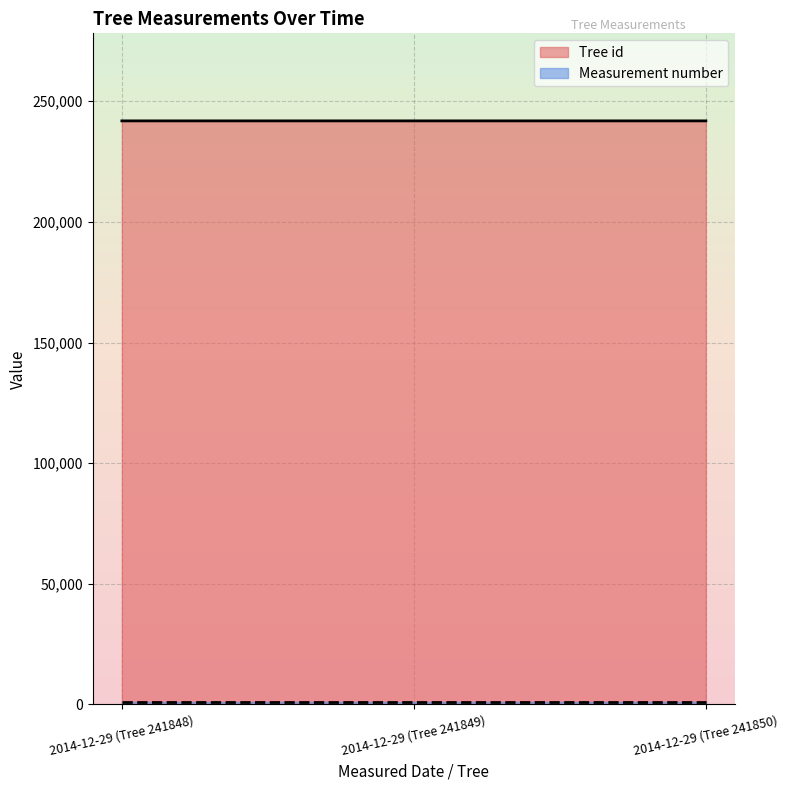

True or false: the data shows 333172 at 2014-12-29 (Tree 241850).

False